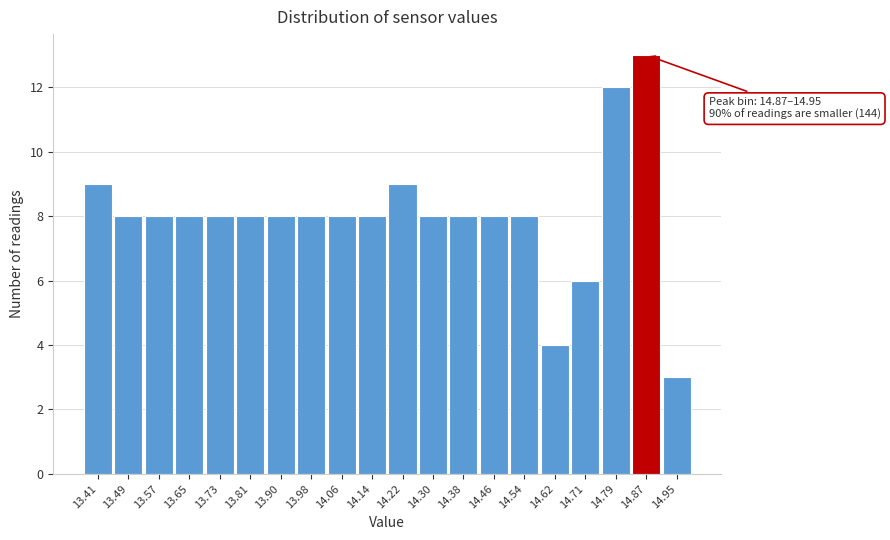

Reading left to right, extract all data points from this chart.

13.41=9	13.49=8	13.57=8	13.65=8	13.73=8	13.81=8	13.90=8	13.98=8	14.06=8	14.14=8	14.22=9	14.30=8	14.38=8	14.46=8	14.54=8	14.62=4	14.71=6	14.79=12	14.87=13	14.95=3